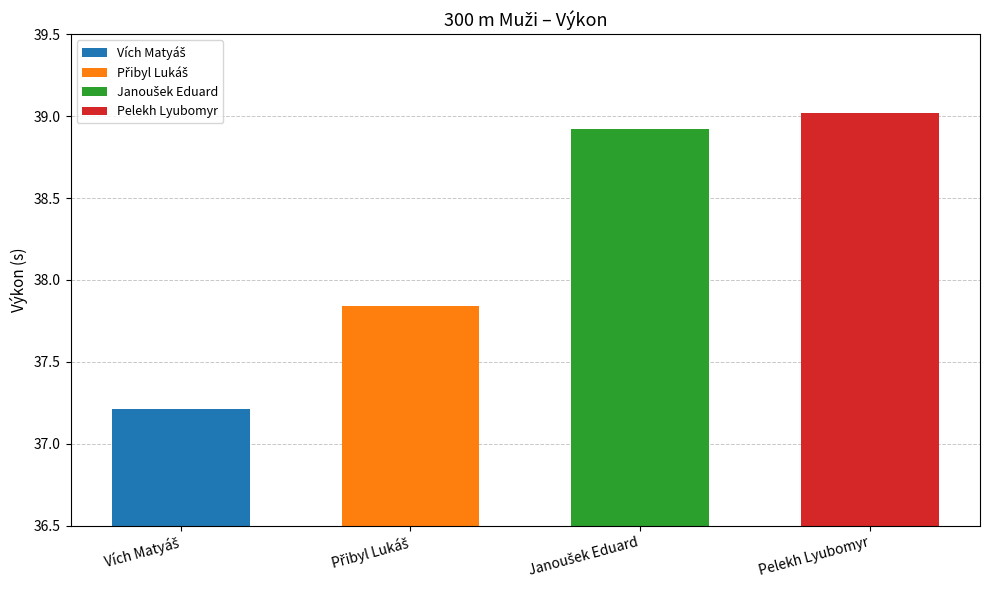

How many data points does each series have?

4